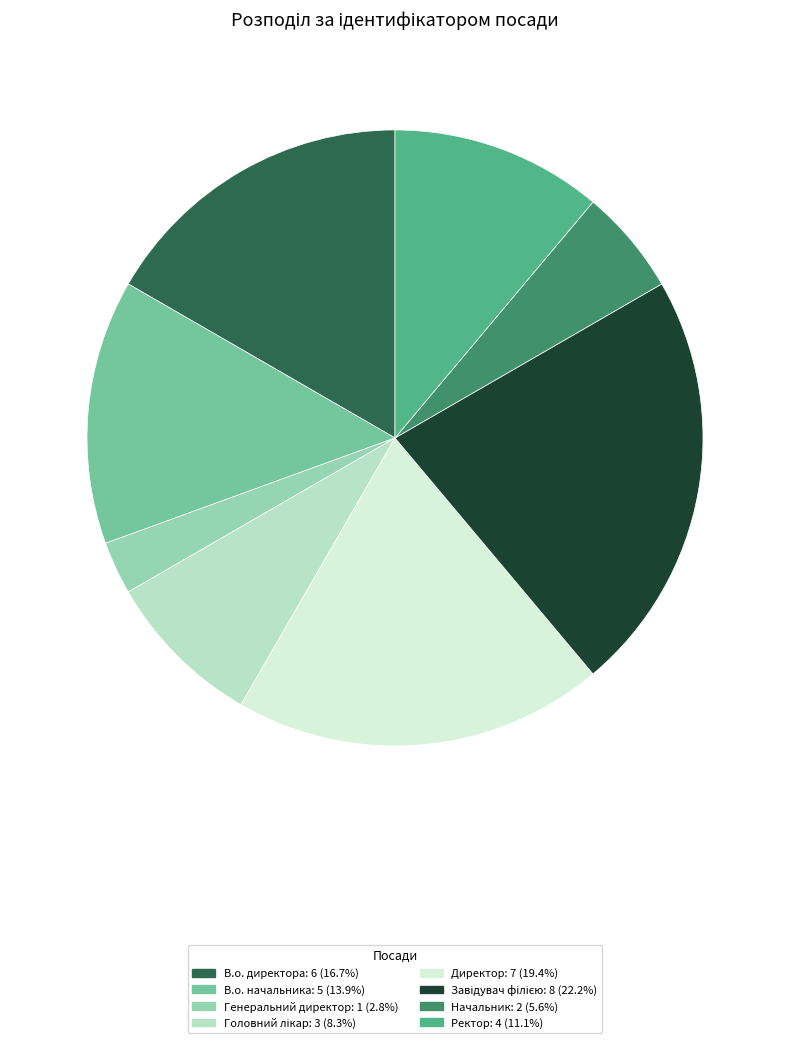

What is the ratio of the value at В.о. директора to the value at Генеральний директор?

6.0